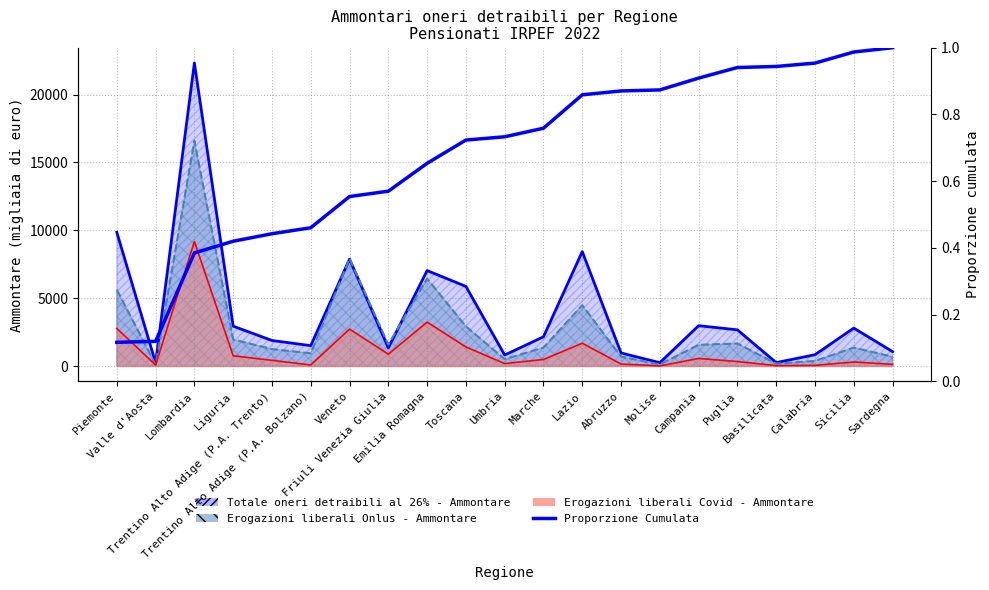

Is it true that the value at Lombardia is 0.5?

False